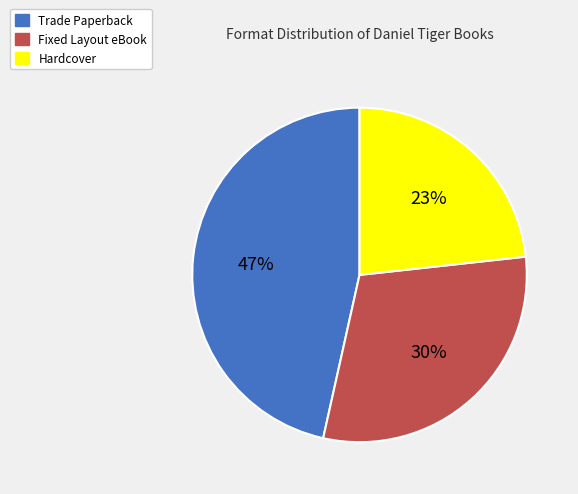

True or false: Hardcover accounts for 33% of the total.

False